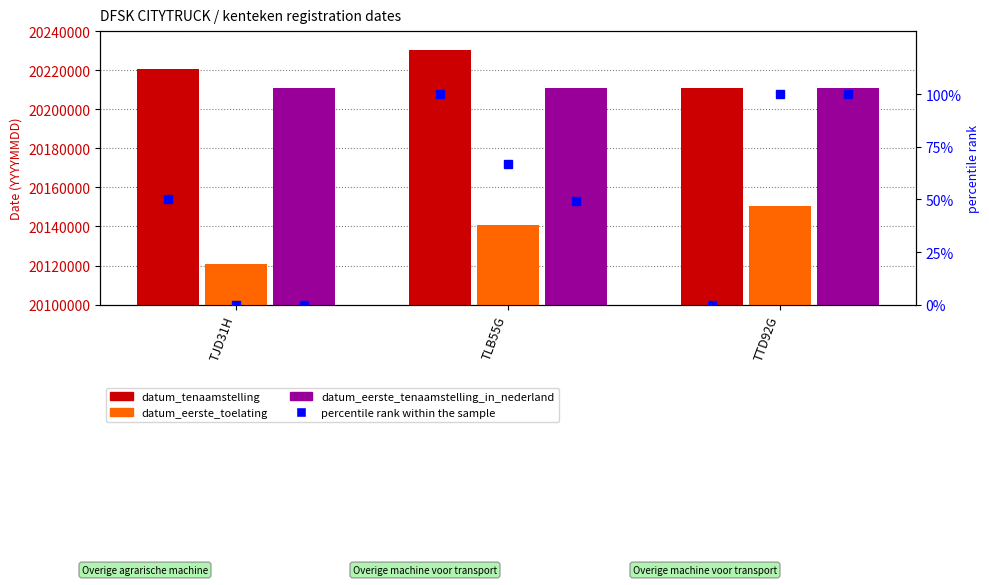

How many categories are shown in the chart?

3